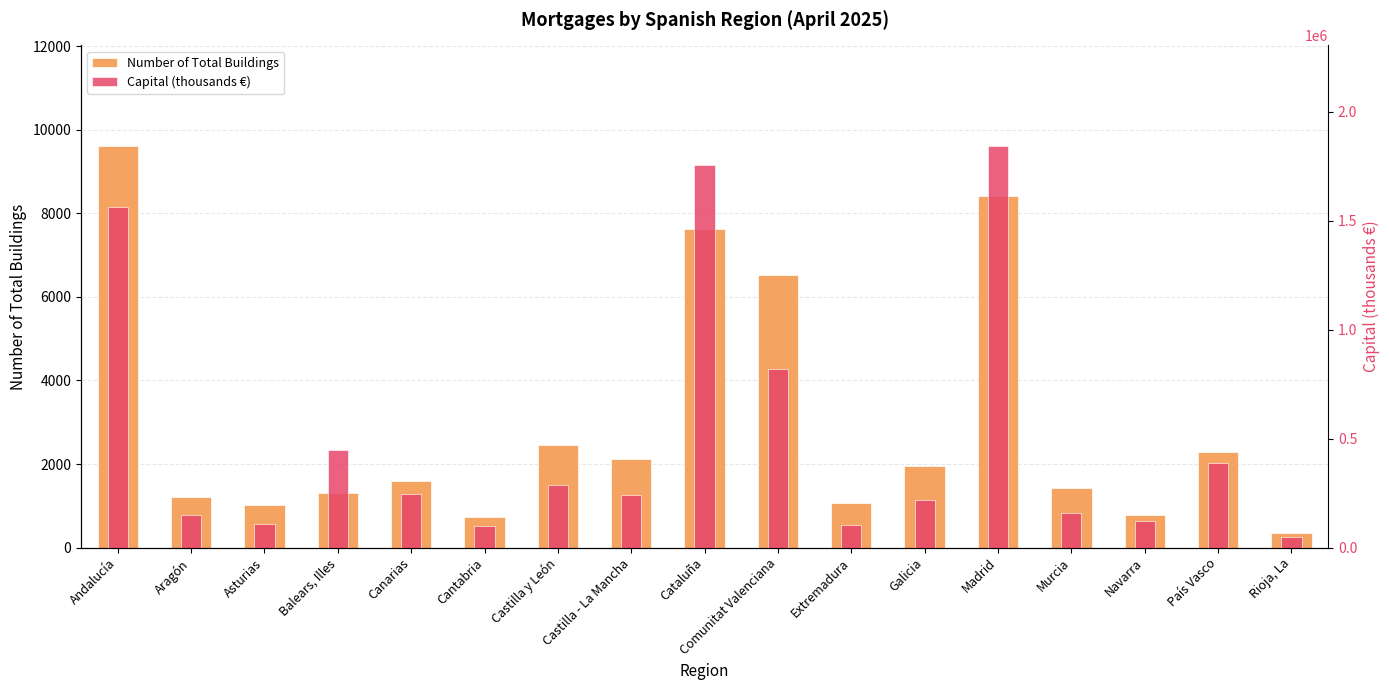

Reading left to right, what are all the values shown in this chart?

Number of Total Buildings: Andalucía=9618	Aragón=1220	Asturias=1018	Balears, Illes=1299	Canarias=1600	Cantabria=731	Castilla y León=2462	Castilla - La Mancha=2114	Cataluña=7631	Comunitat Valenciana=6533	Extremadura=1059	Galicia=1950	Madrid=8425	Murcia=1415	Navarra=768	País Vasco=2287	Rioja, La=343
Capital (thousands €): Andalucía=1564062	Aragón=150406	Asturias=108160	Balears, Illes=449283	Canarias=246753	Cantabria=100179	Castilla y León=285916	Castilla - La Mancha=239169	Cataluña=1757921	Comunitat Valenciana=818043	Extremadura=105663	Galicia=219889	Madrid=1844634	Murcia=160591	Navarra=120622	País Vasco=389795	Rioja, La=47407